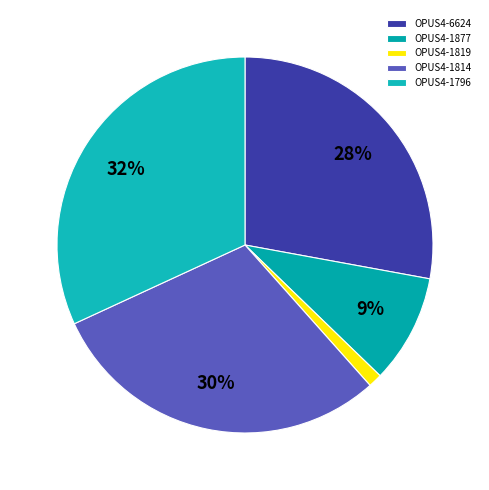

Does OPUS4-1796 represent more than half of the total?

No